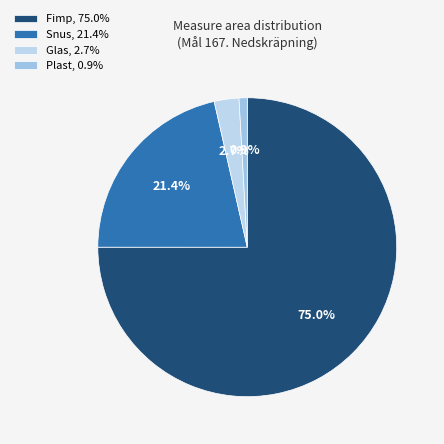

To the nearest percent, what portion does Snus represent?

21%